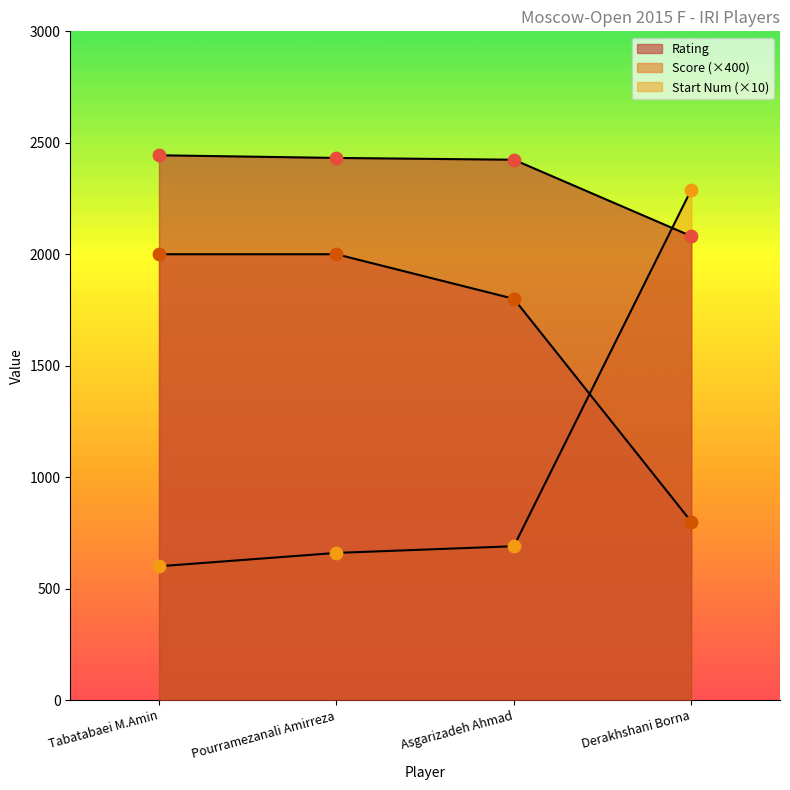

Which series reaches the maximum Y coordinate?

Rating